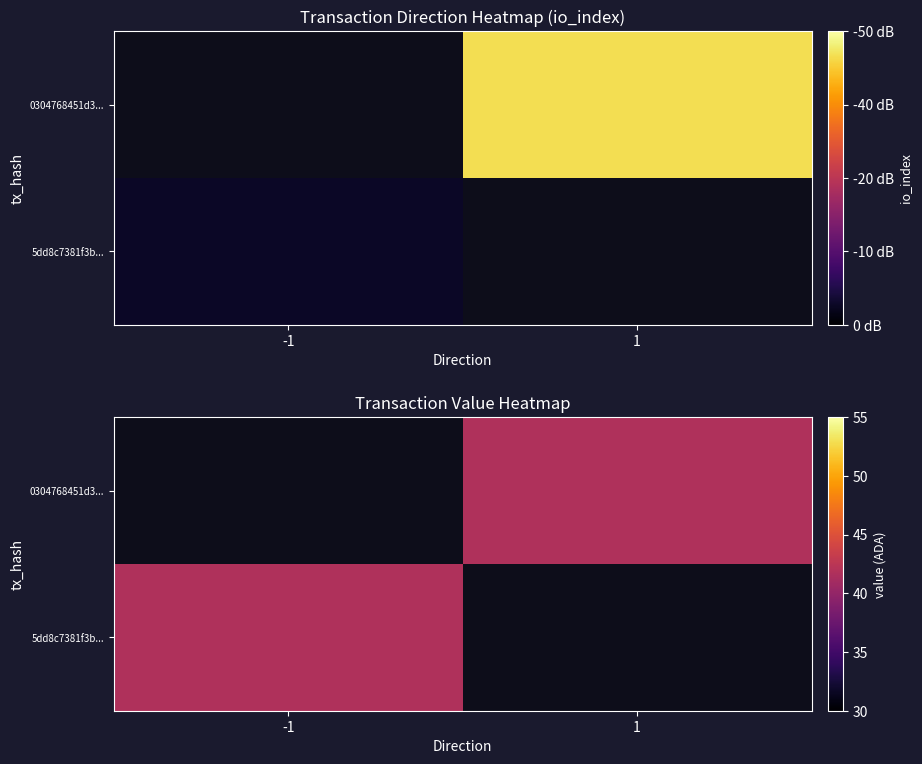

Reading left to right, what are all the values shown in this chart?

5dd8c7381f3be9caef74ecb14925facfeefacd0: direction=-1	io_index=4
0304768451d35f0ea7e7d1db2c6117cf7b2f91f: direction=1	io_index=55